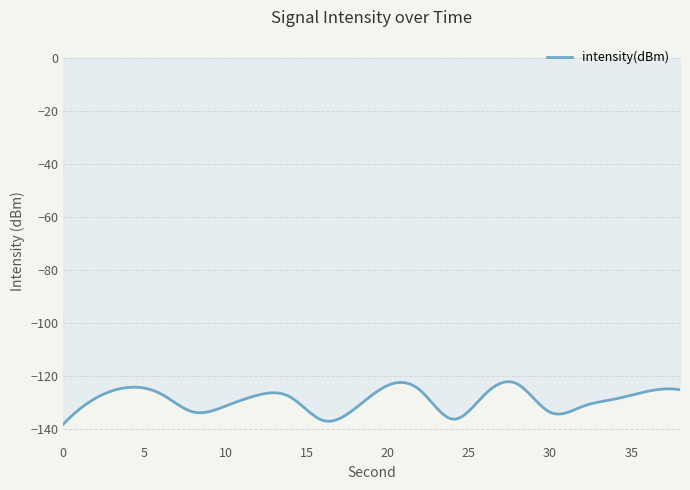

What is the greatest value displayed?

-122.0